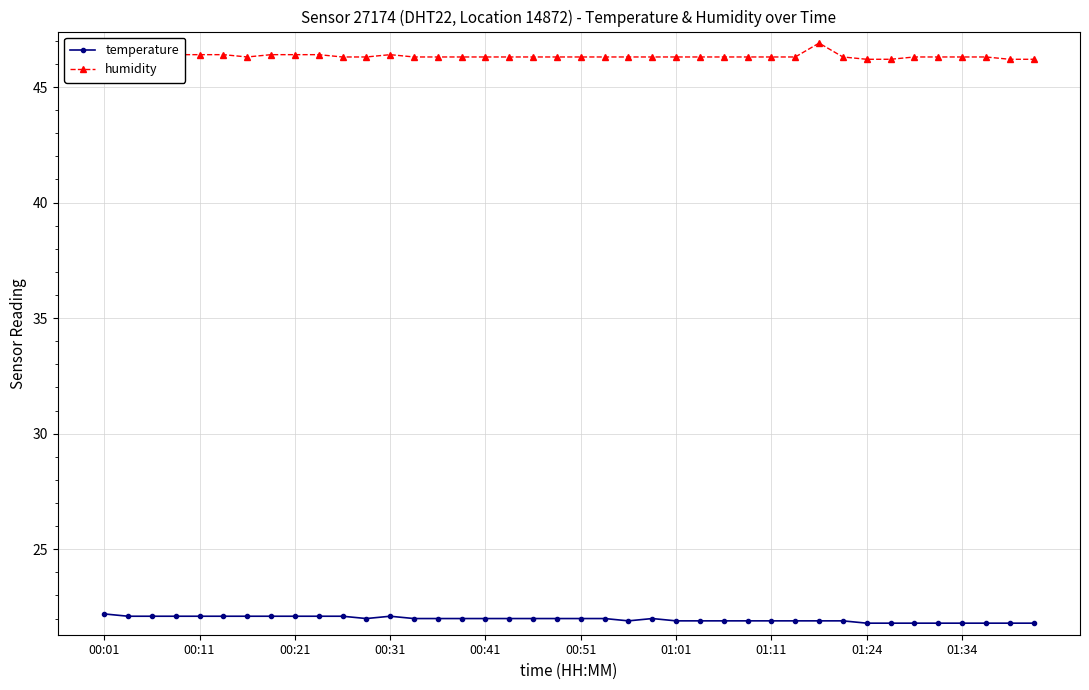

At how many categories does at least one series exceed 38?

40